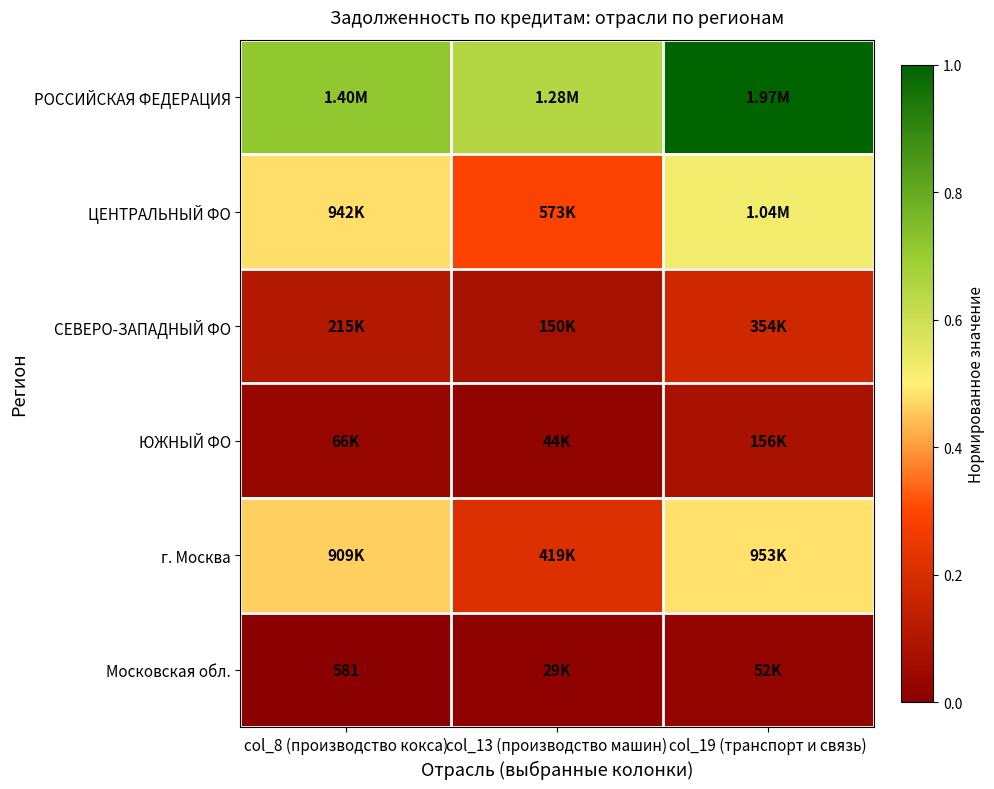

List the series in order of their peak value, lowest first.

Московская обл., ЮЖНЫЙ ФО, СЕВЕРО-ЗАПАДНЫЙ ФО, г. Москва, ЦЕНТРАЛЬНЫЙ ФО, РОССИЙСКАЯ ФЕДЕРАЦИЯ